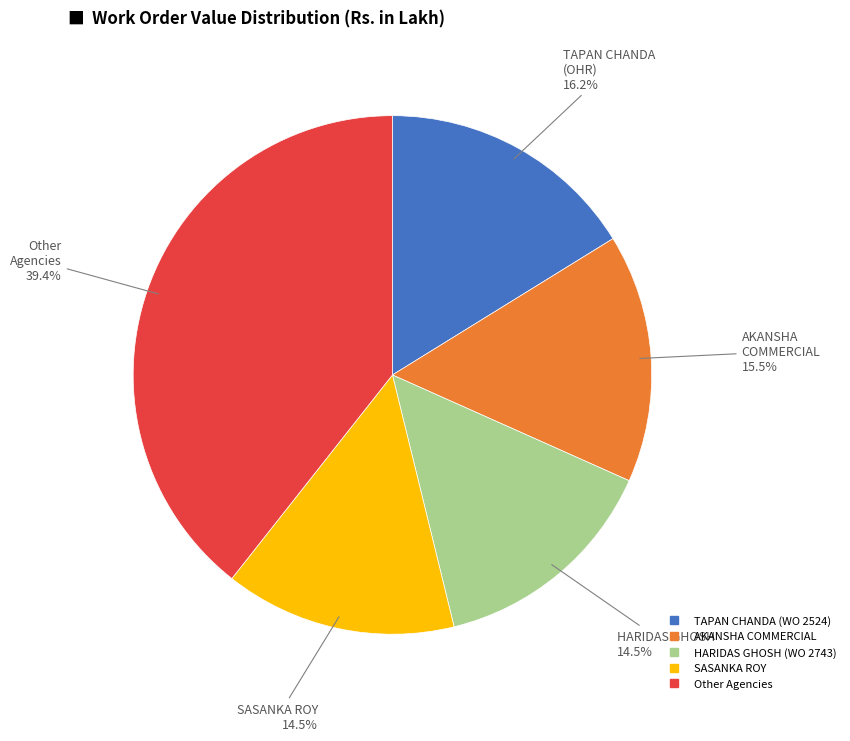

Is there any slice that represents more than half of the pie?

No